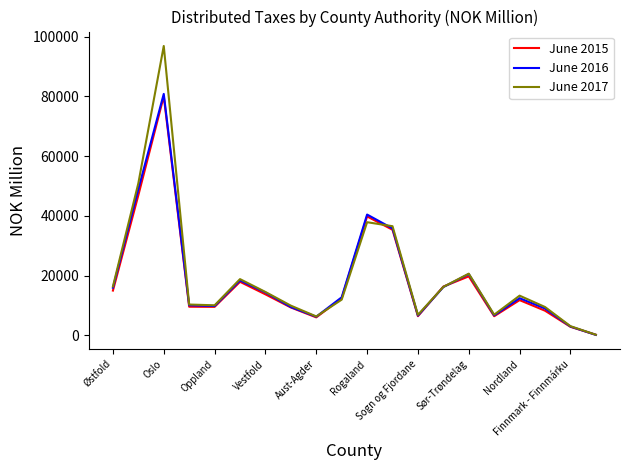

Which series has the largest range (max minus min)?

June 2017